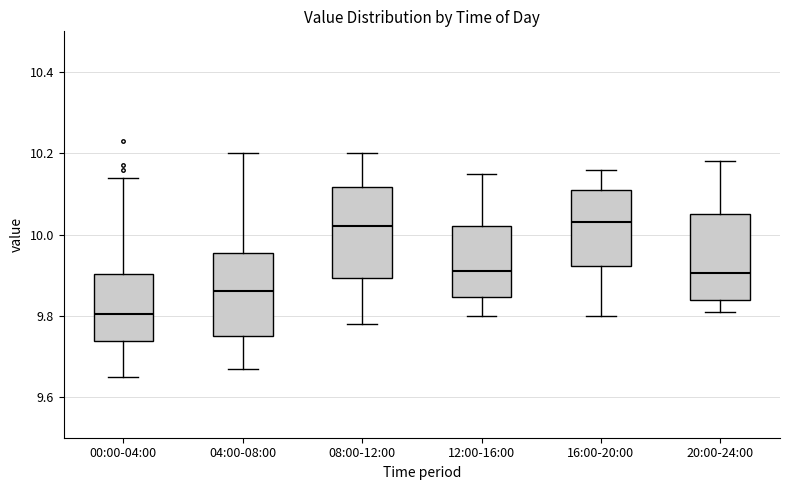

Reading left to right, read every box against the y-axis: the position of its median line, the range the box covers, and the ends of its whiskers. The values are not printed on the chart, so give them approximately, as read against the axis.

00:00-04:00: median 9.80, box 9.74 to 9.90, whiskers 9.66 to 10.14
04:00-08:00: median 9.86, box 9.76 to 9.96, whiskers 9.68 to 10.20
08:00-12:00: median 10.02, box 9.90 to 10.12, whiskers 9.78 to 10.20
12:00-16:00: median 9.92, box 9.84 to 10.02, whiskers 9.80 to 10.16
16:00-20:00: median 10.04, box 9.92 to 10.12, whiskers 9.80 to 10.16
20:00-24:00: median 9.90, box 9.84 to 10.06, whiskers 9.82 to 10.18